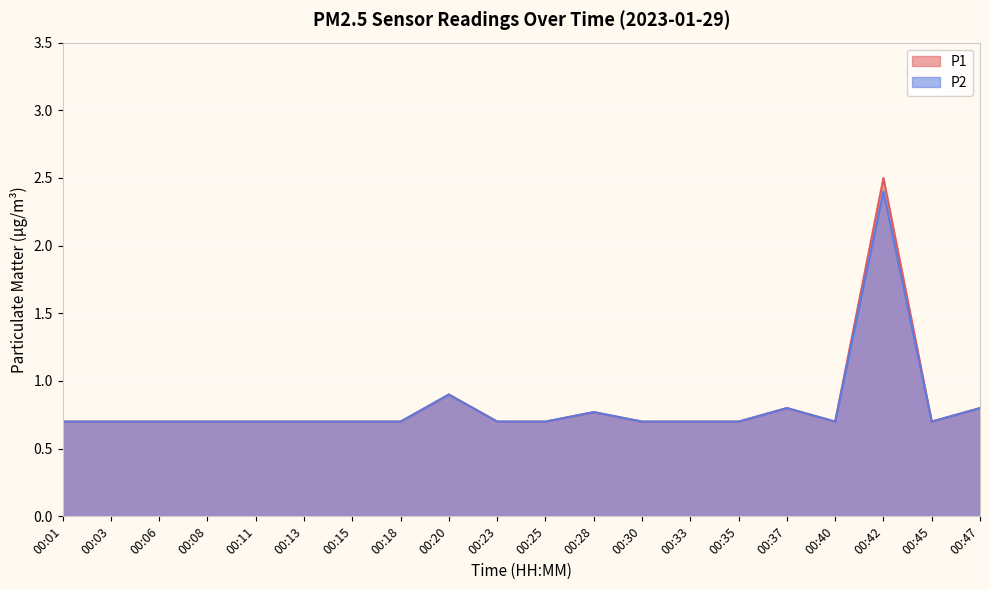

Rank the categories by P1 value from lowest to highest.

00:01, 00:03, 00:06, 00:08, 00:11, 00:13, 00:15, 00:18, 00:23, 00:25, 00:30, 00:33, 00:35, 00:40, 00:45, 00:28, 00:37, 00:47, 00:20, 00:42